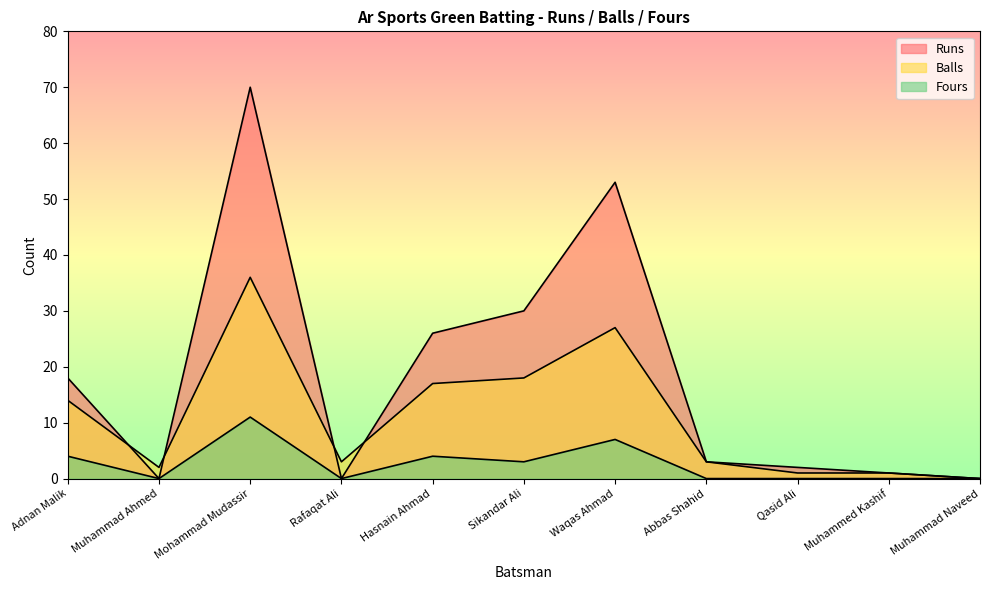

Between Hasnain Ahmad and Qasid Ali, which series saw the biggest shift?

Runs